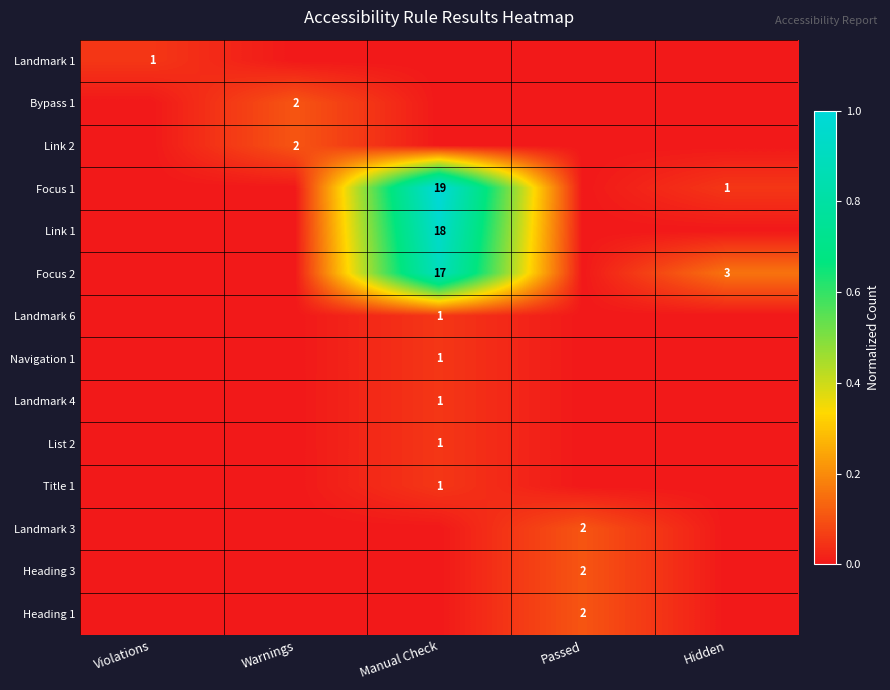

Rank the categories by Title 1 value from lowest to highest.

Violations, Warnings, Passed, Hidden, Manual Check